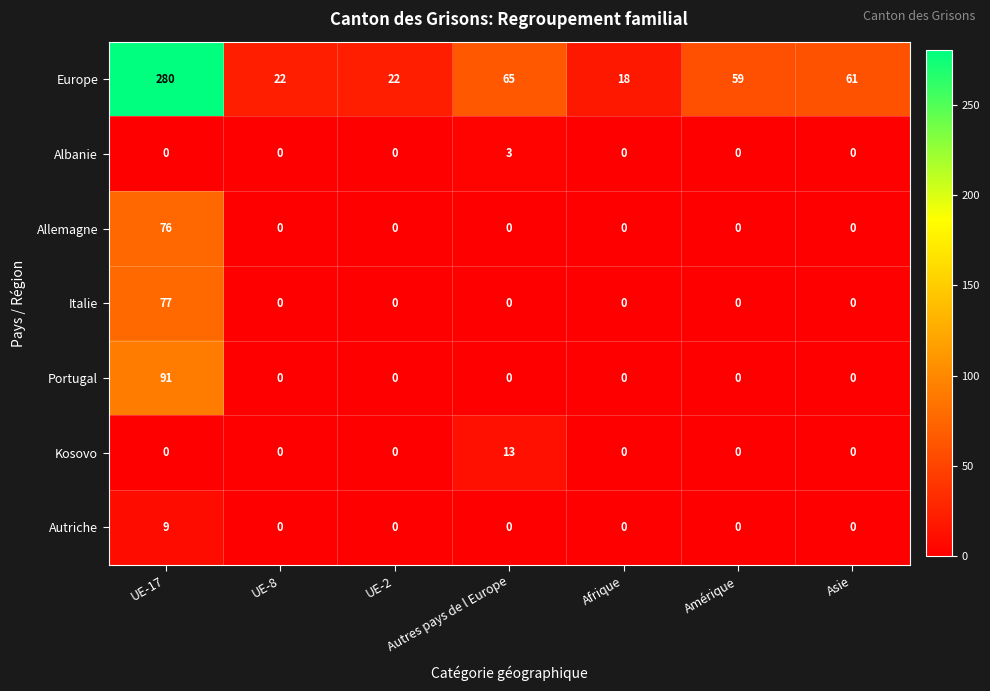

What is the maximum value for Europe?

280